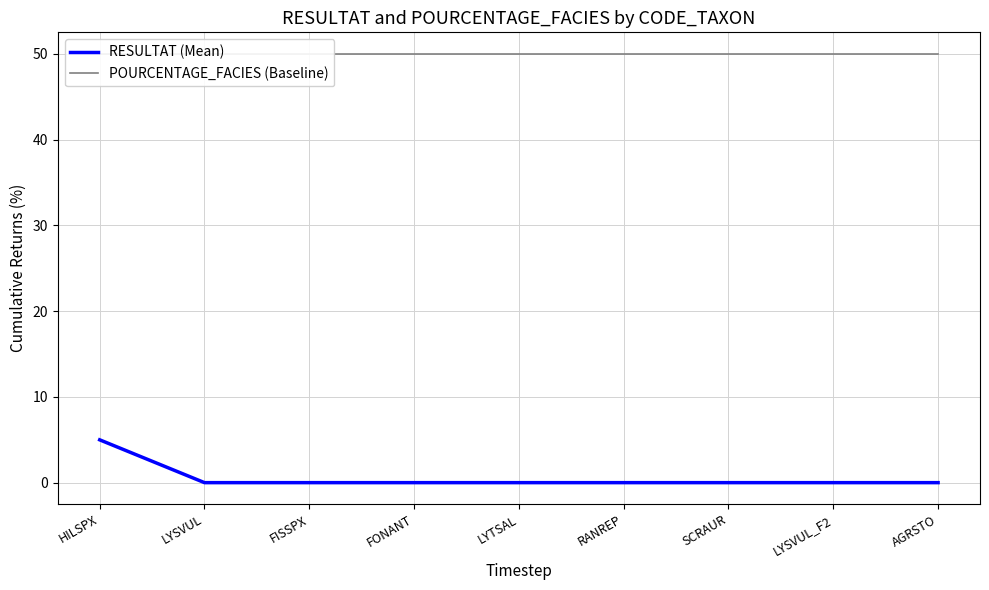

What are all the series names shown in the legend?

RESULTAT (Mean), POURCENTAGE_FACIES (Baseline)